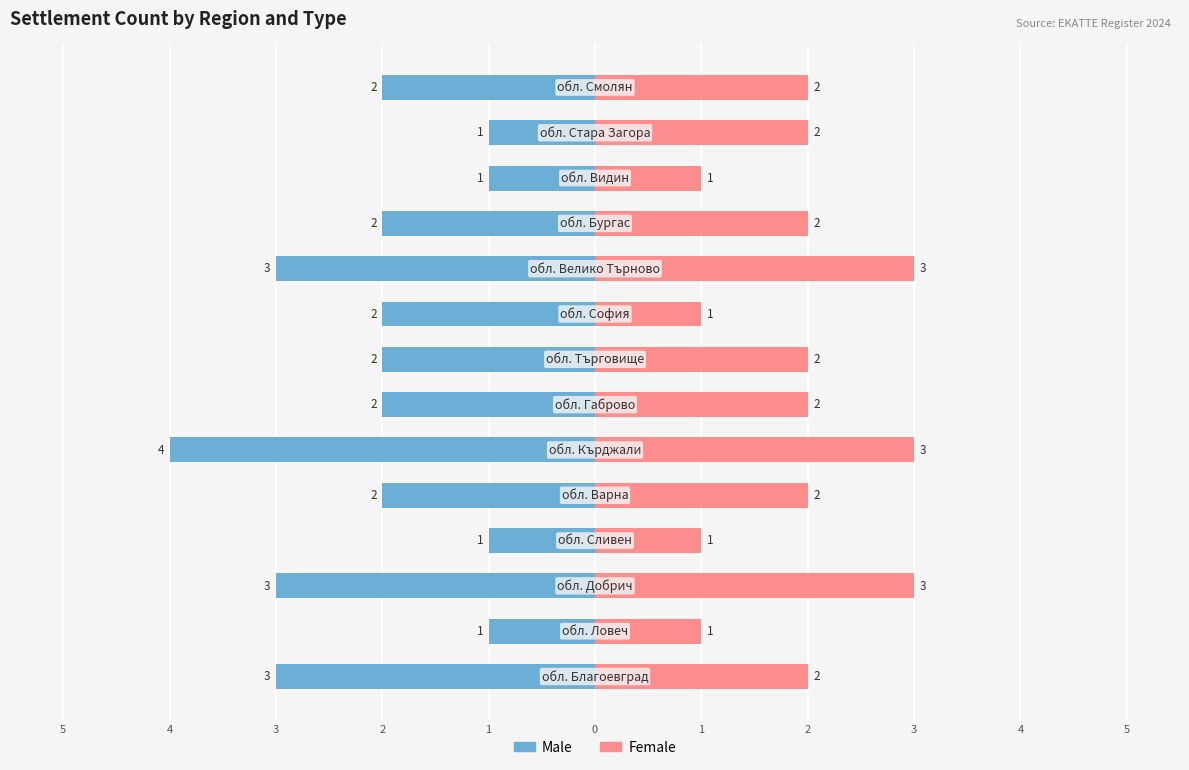

Reading left to right, list all the values displayed in this chart.

Male: -3	-1	-3	-1	-2	-4	-2	-2	-2	-3	-2	-1	-1	-2
Female: 2	1	3	1	2	3	2	2	1	3	2	1	2	2